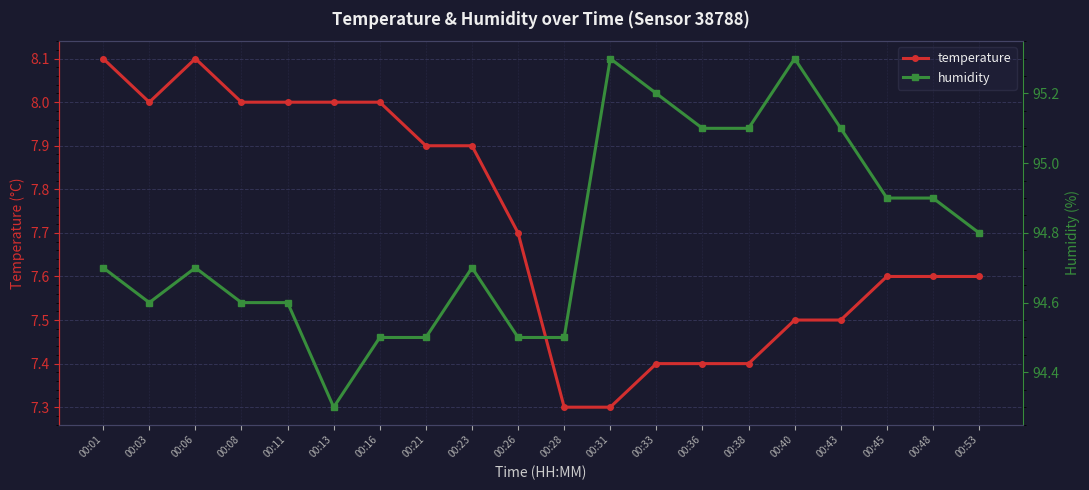

Where is the first local minimum for humidity?

00:03